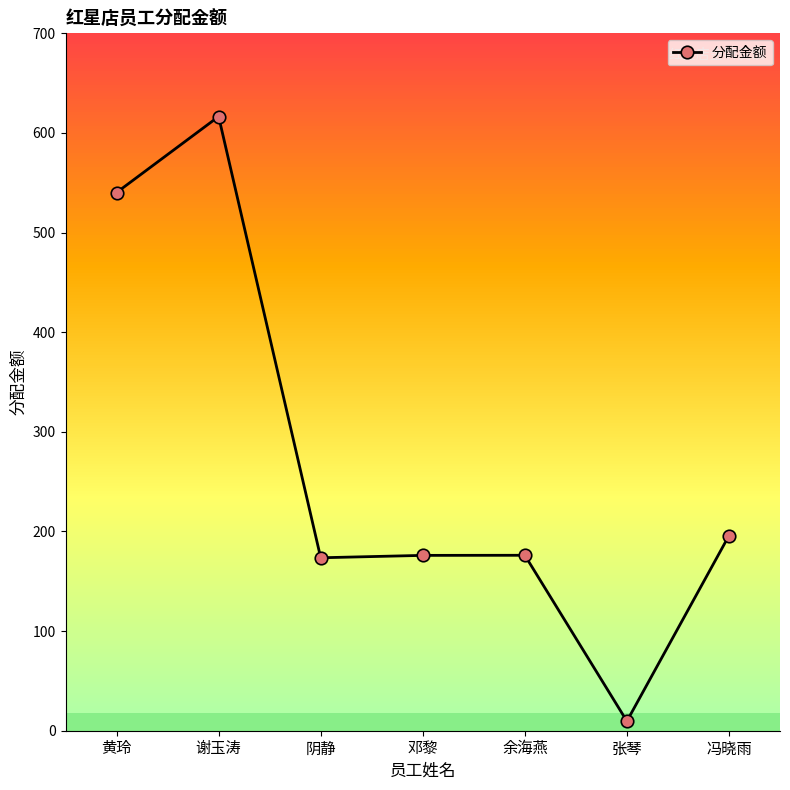

What is the difference between the values at 冯晓雨 and 张琴?

186.2